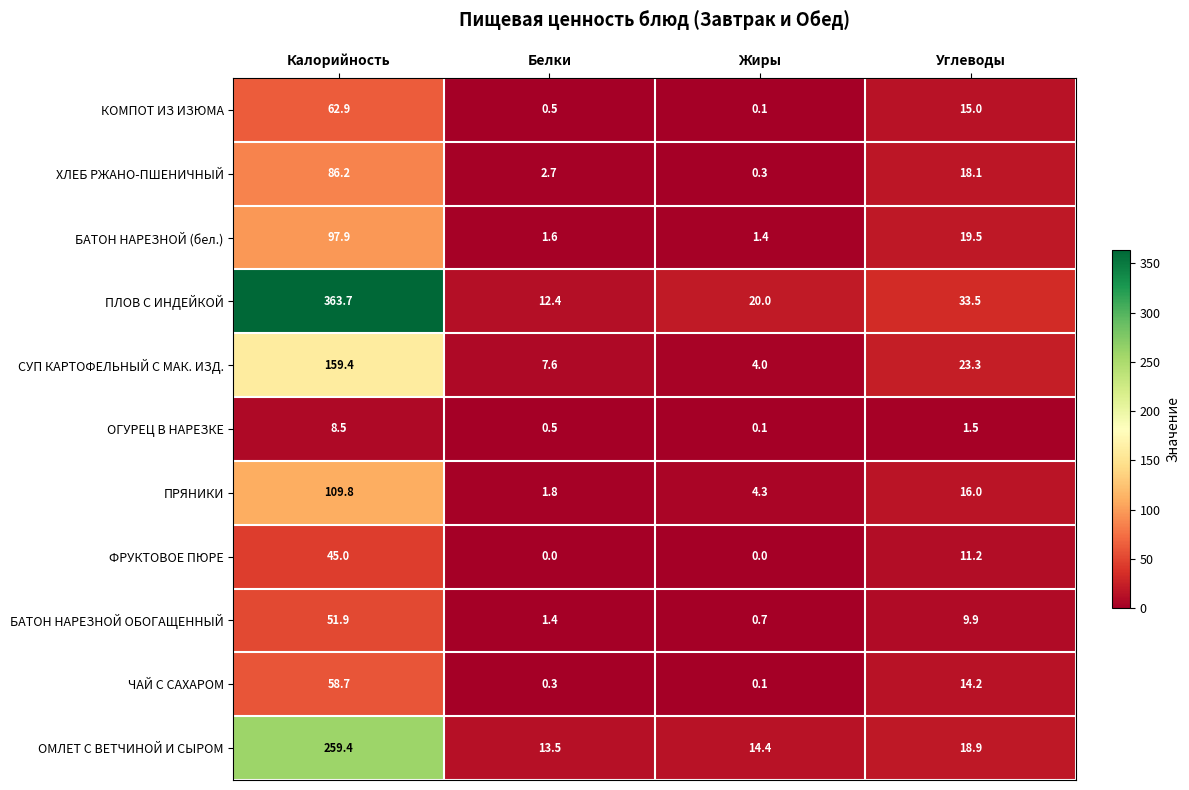

At which category is the sum across all series the highest?

Калорийность